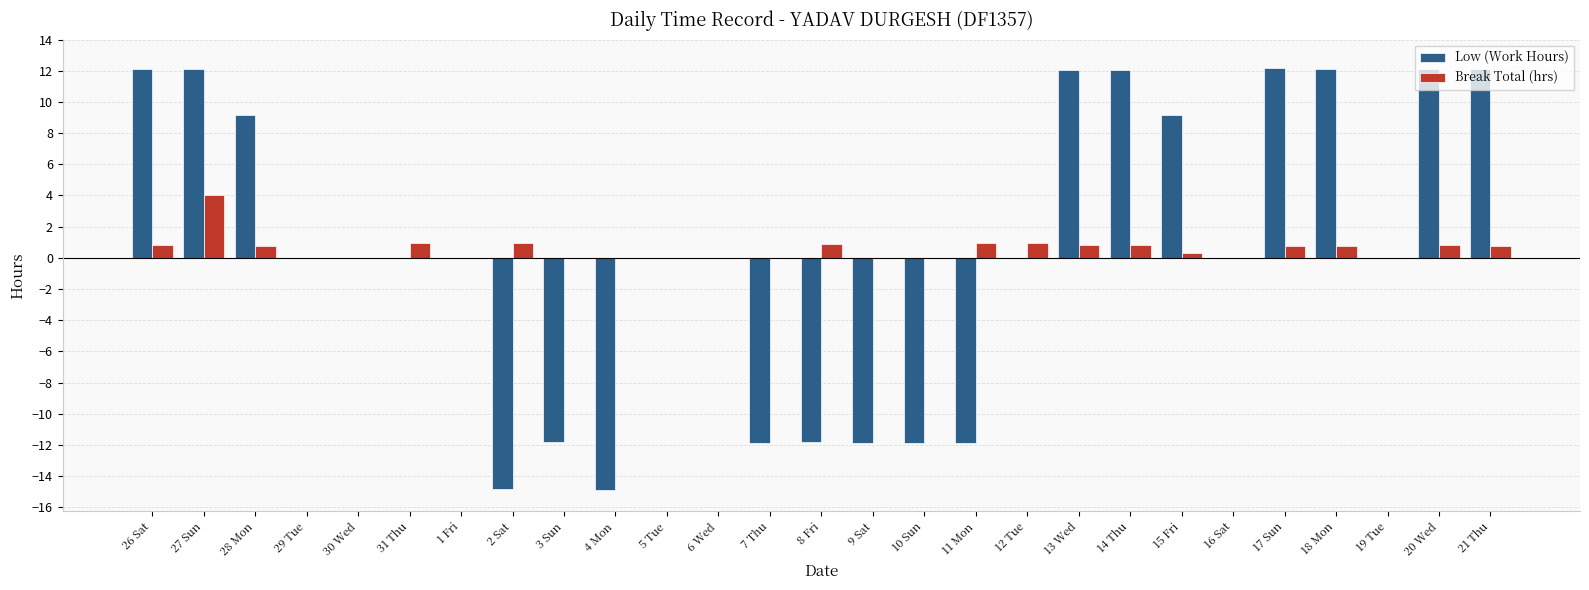

What are all the series names shown in the legend?

Low (Work Hours), Break Total (hrs)